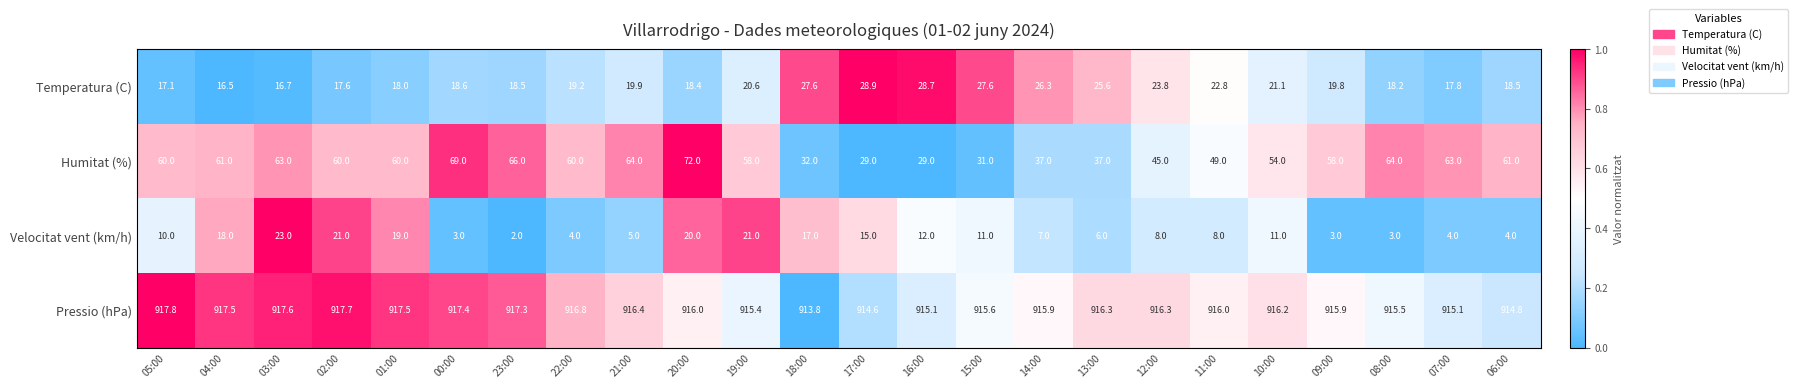

What is the total value across all series at 17:00?

987.5